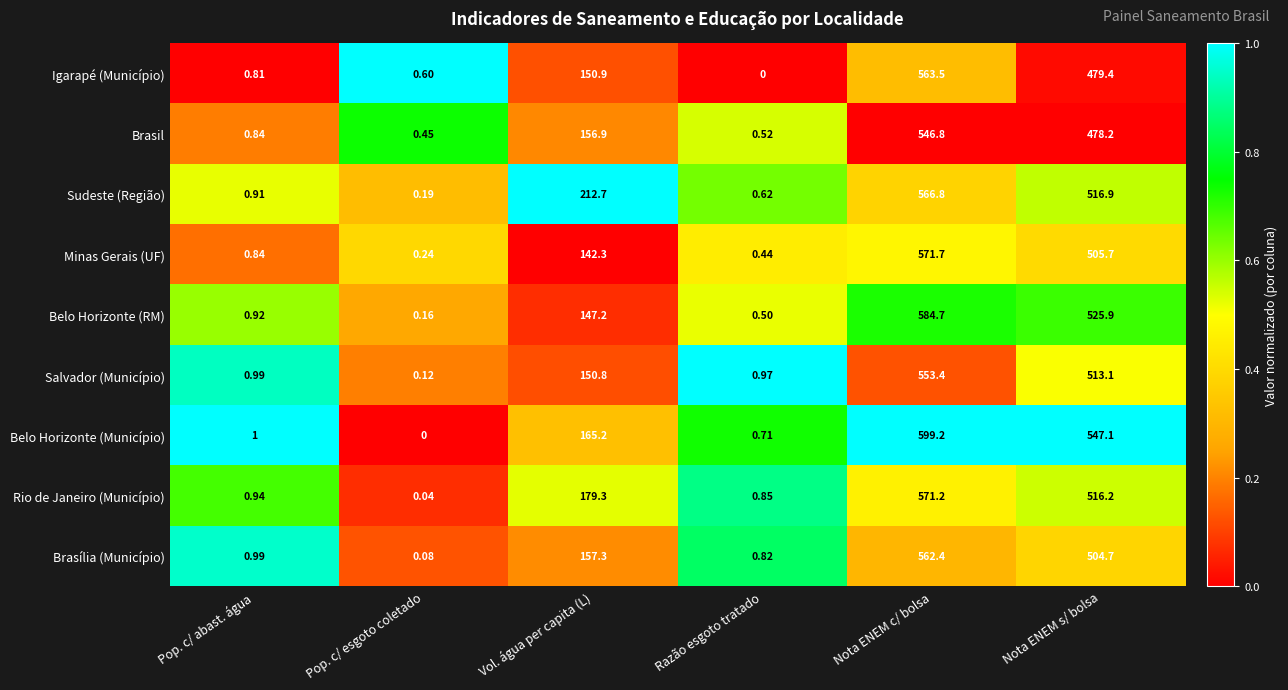

Which series has the largest total across all categories?

Belo Horizonte (Município)